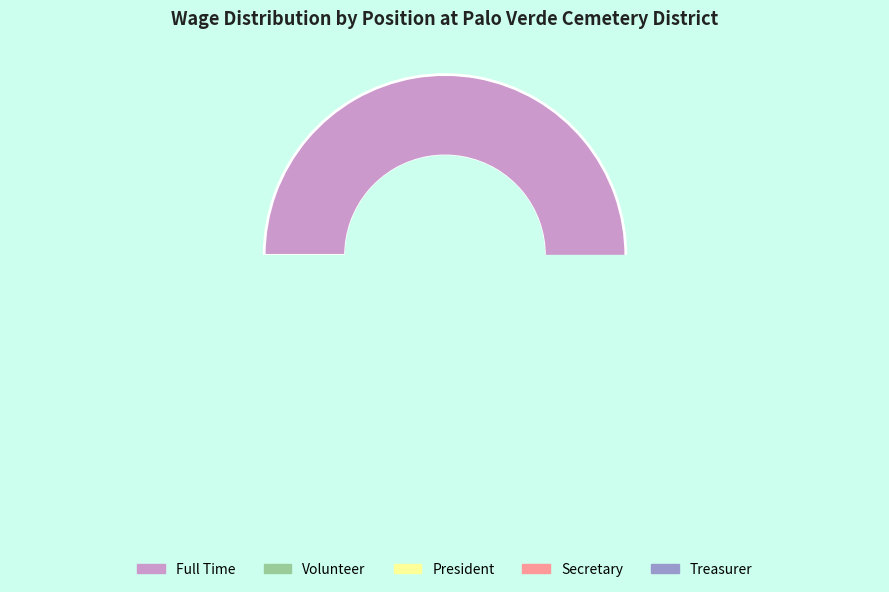

Which slice is the largest?

Full Time